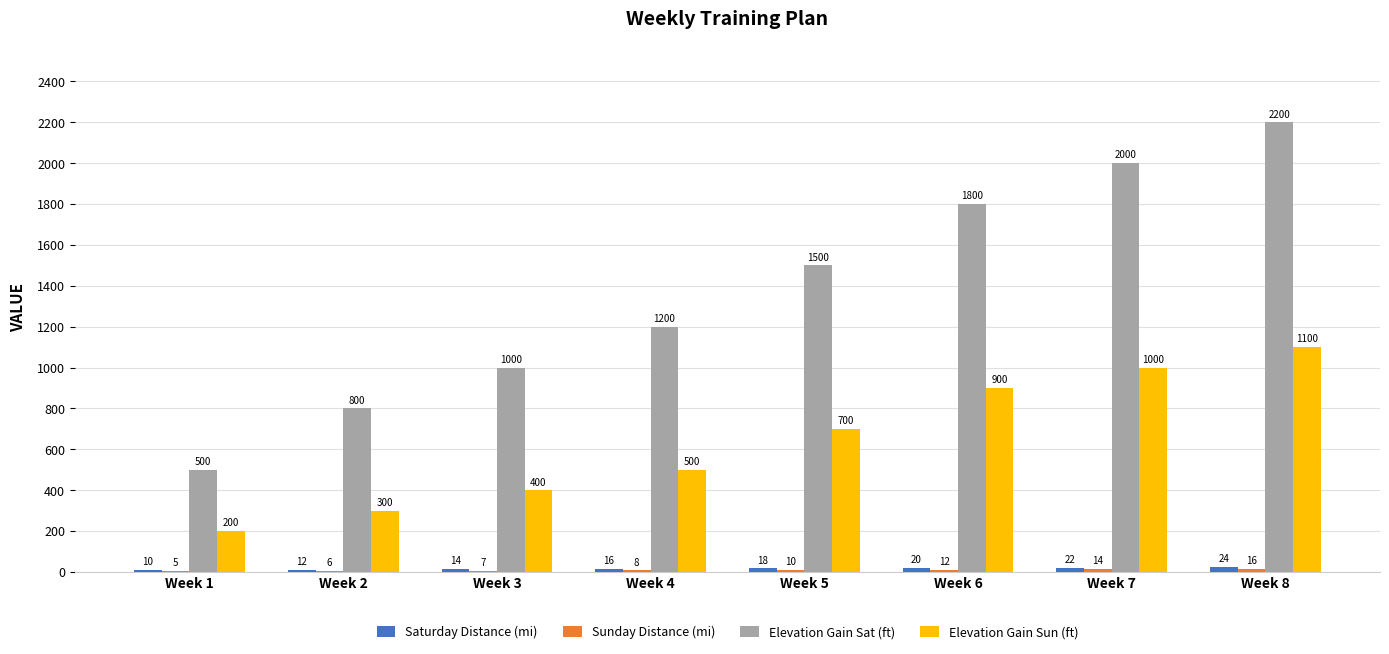

Which label corresponds to the largest value in the chart?

Week 8